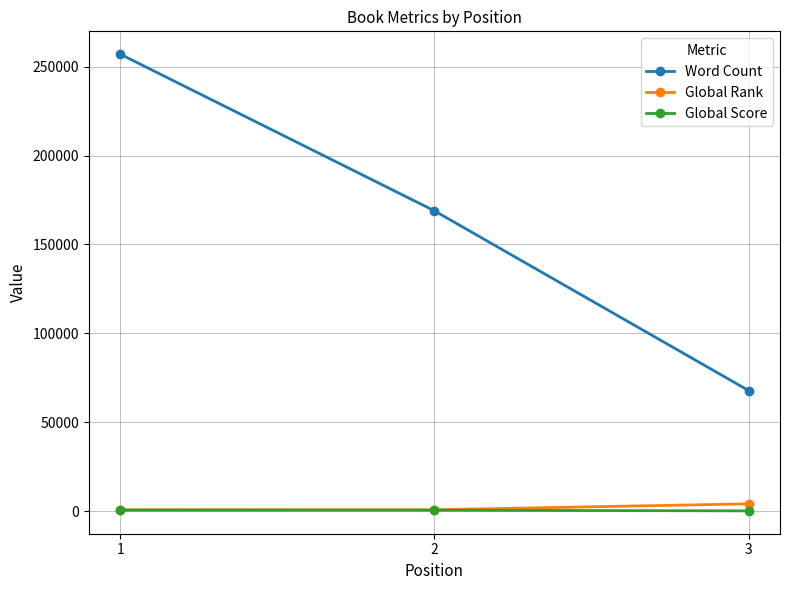

Which series has the widest spread of values?

Word Count